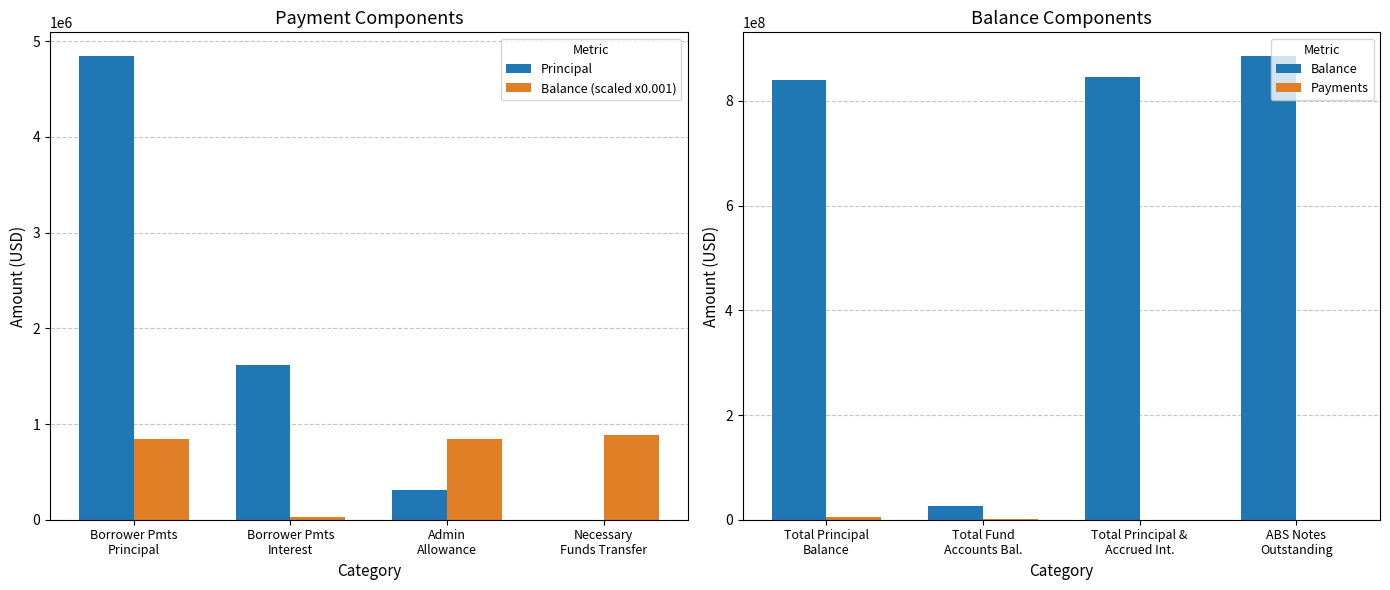

The Payments series shows 1174293.8 at Total Principal Balance. True or false?

False